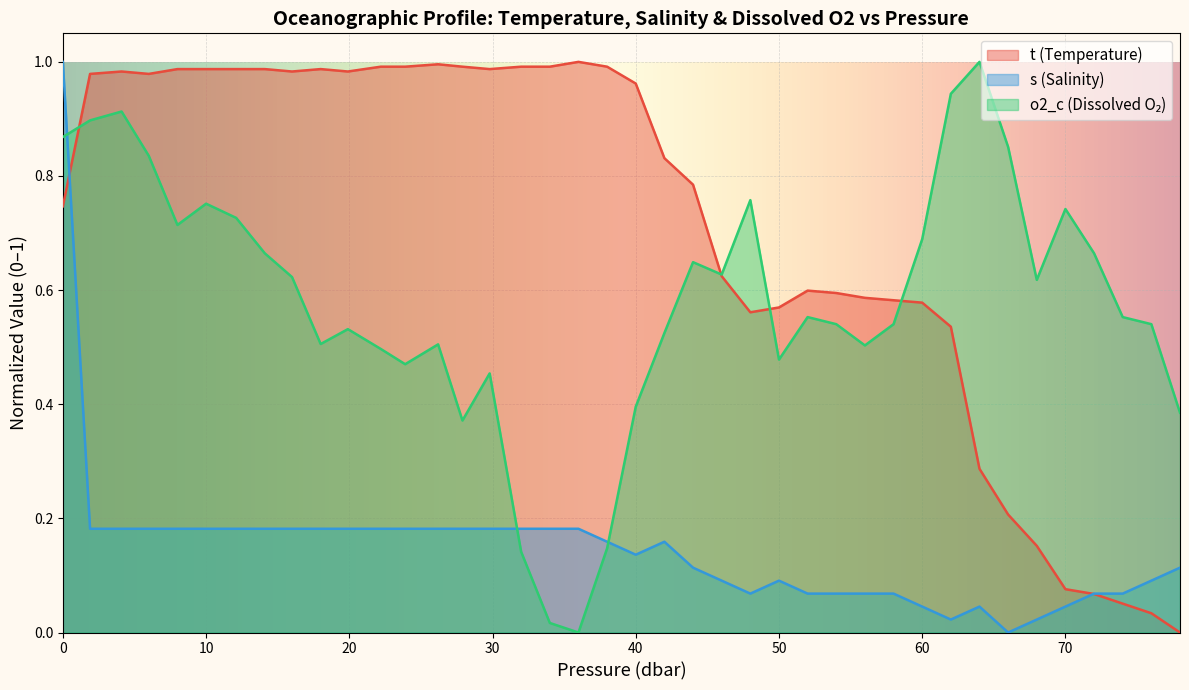

Which series has the largest total across all categories?

t (Temperature)